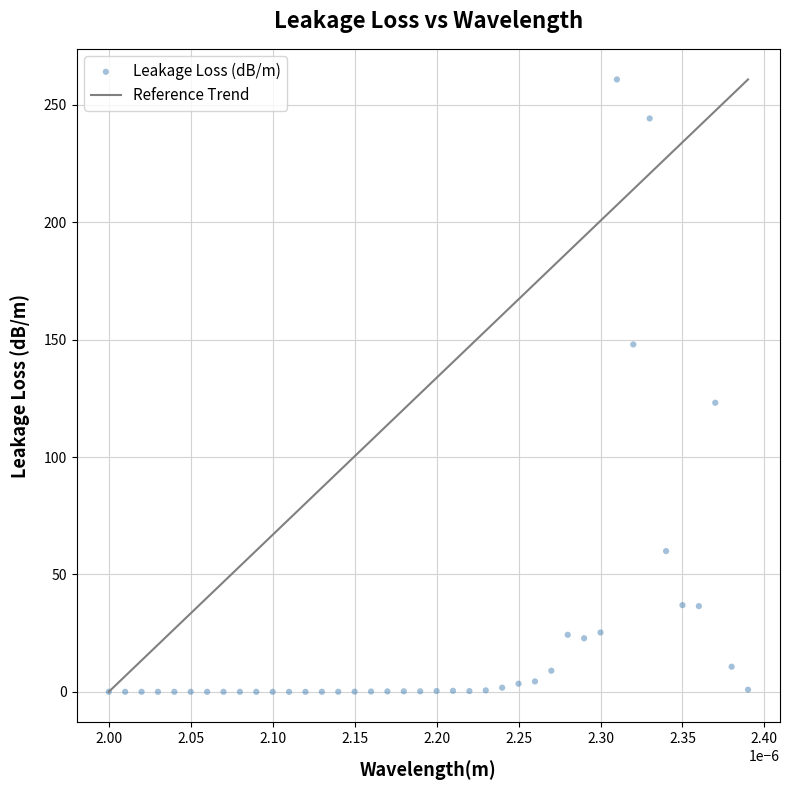

What Y value in the scatter plot is closest to 130?

123.1